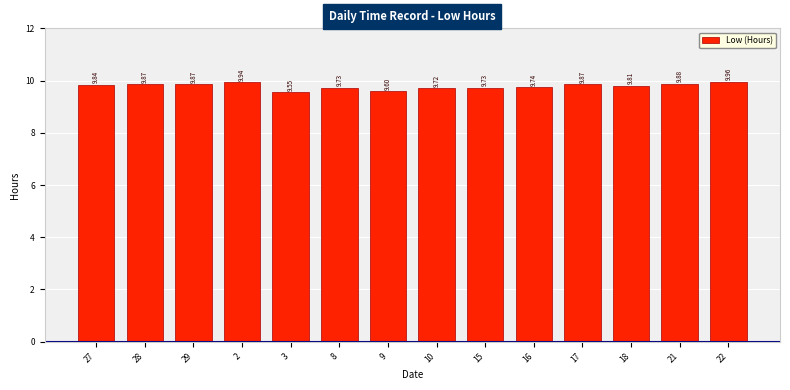

Between 10 and 29, which is larger?

29